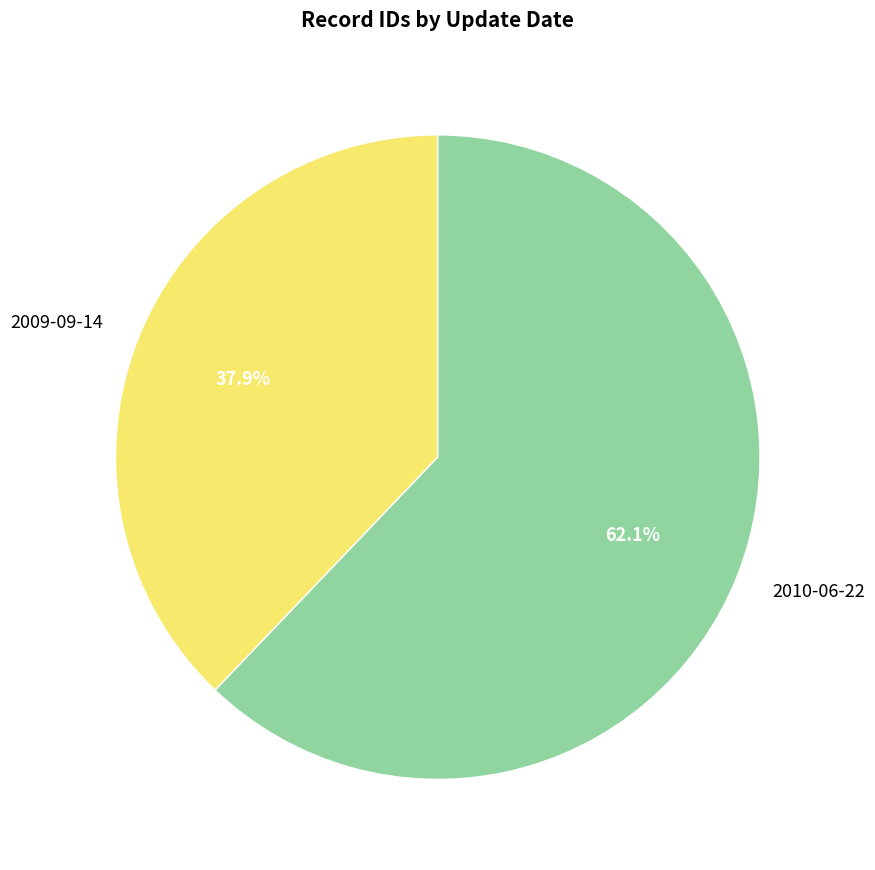

How many slices are in this pie chart?

2